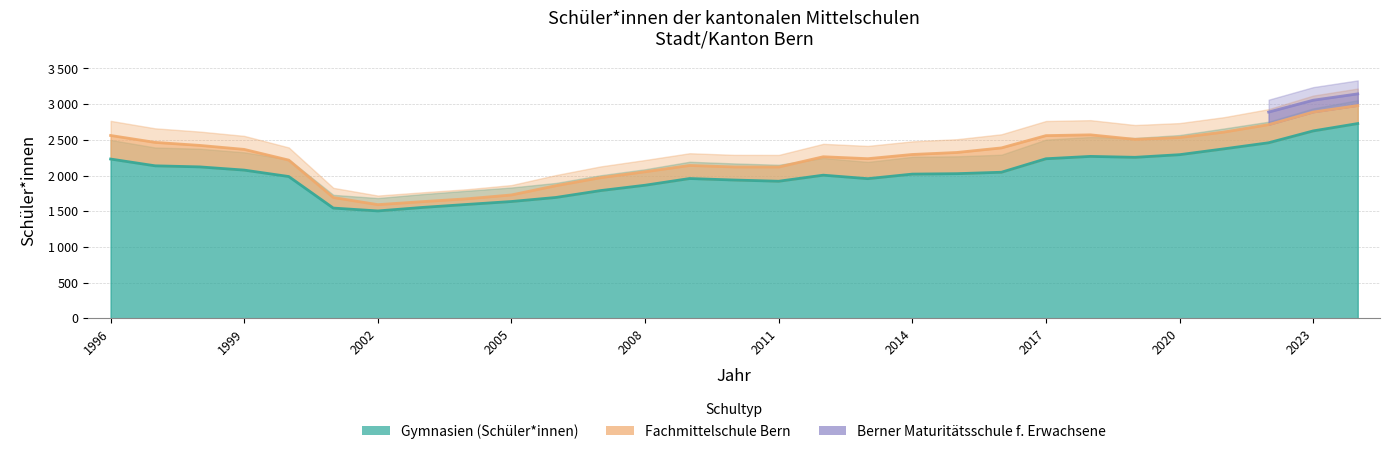

At which category does the chart reach its peak across all series?

2024